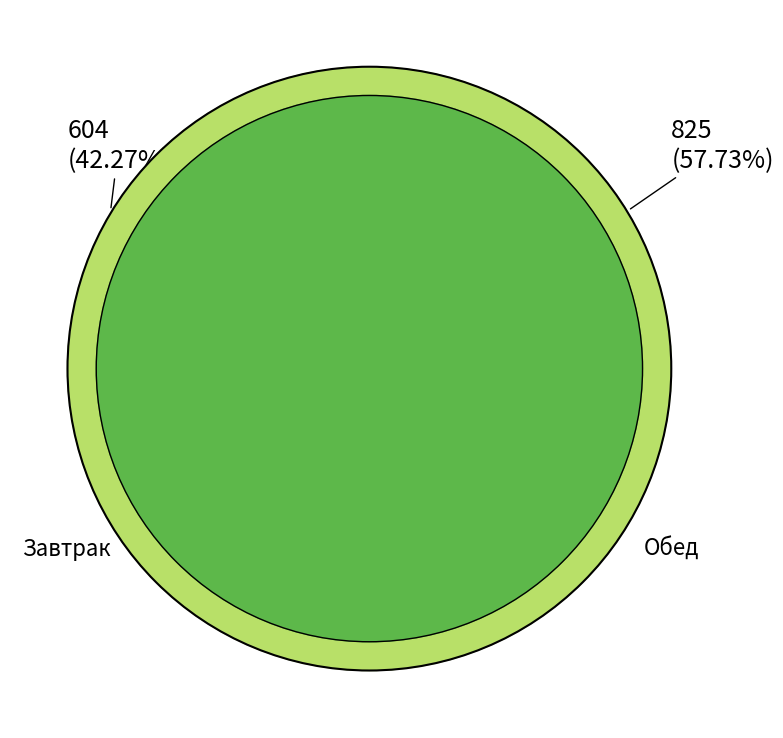

Rank the categories by value from lowest to highest.

Завтрак, Обед